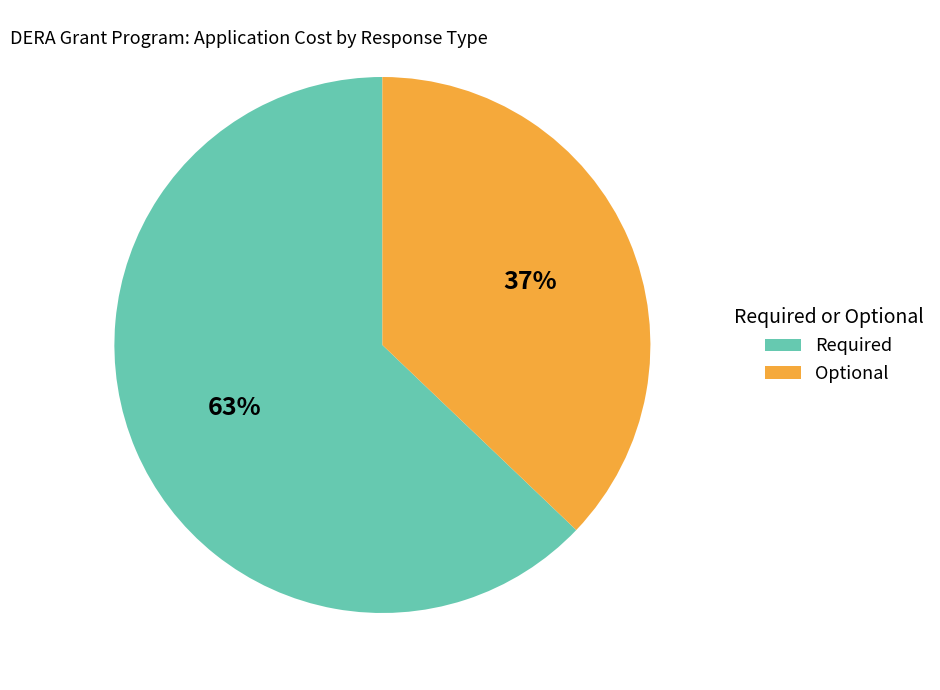

Do Required and Optional together represent more than half of the pie?

Yes